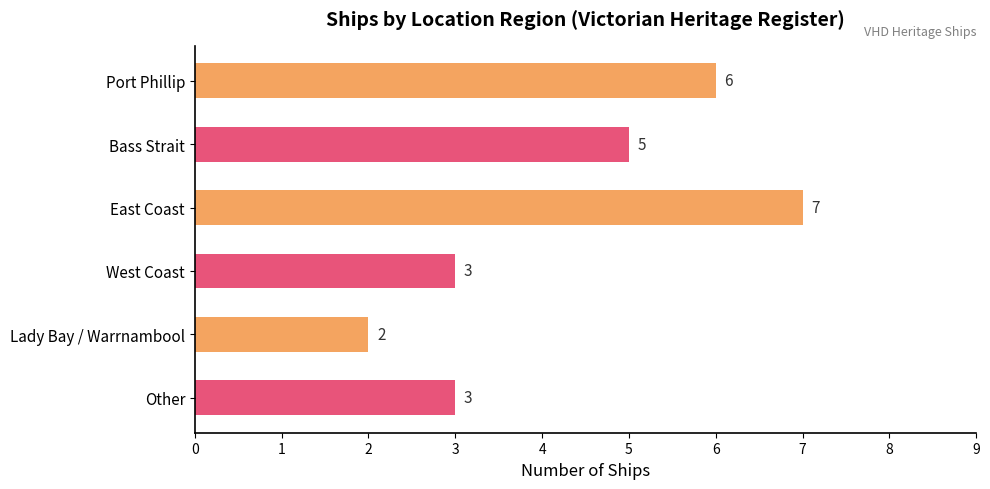

How many distinct data groups are displayed?

1